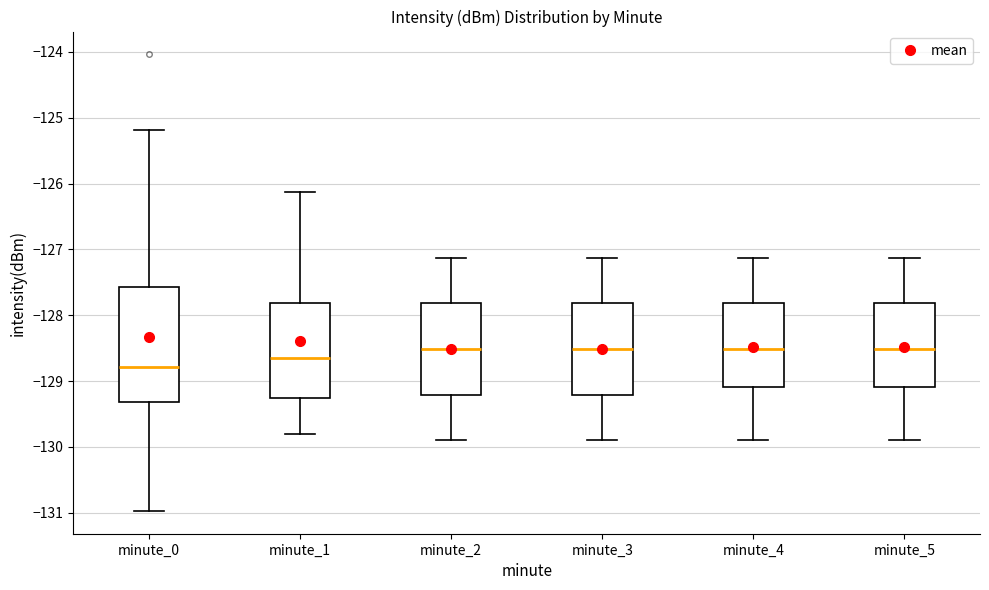

Which box is the tallest, from its lower edge to its upper edge?

minute_0